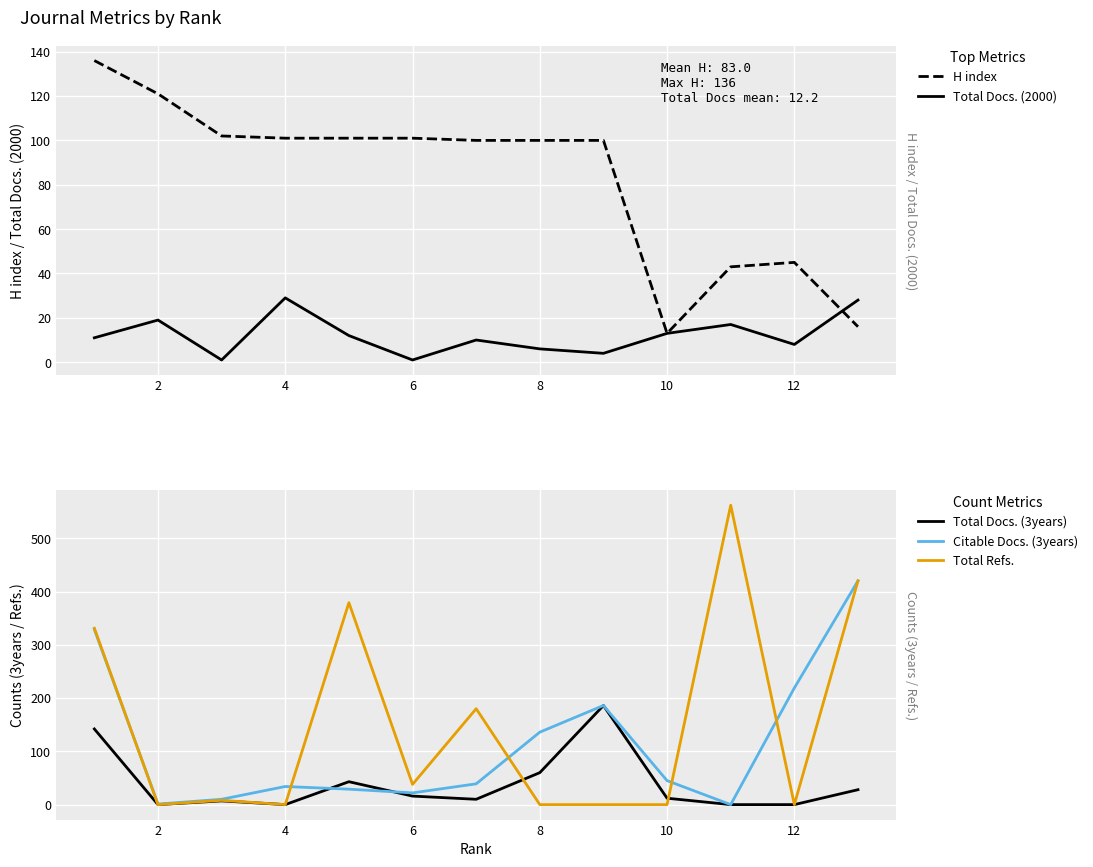

What is the greatest value displayed?

562